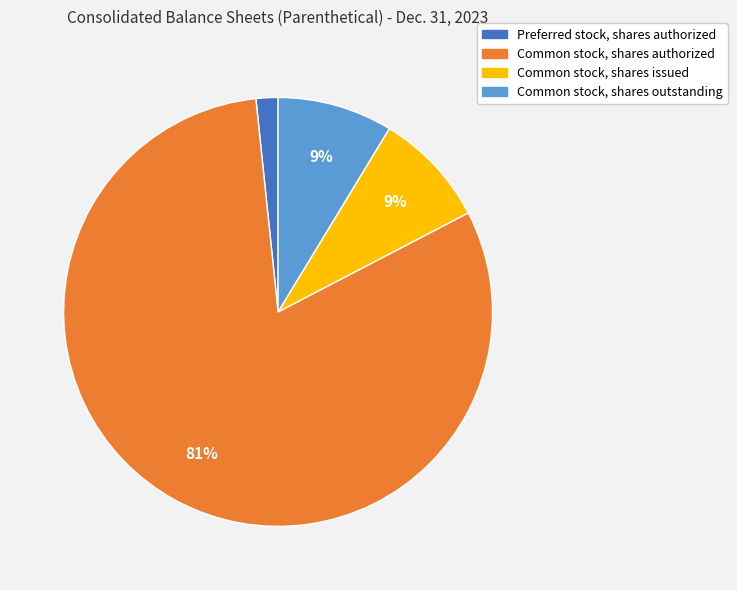

To the nearest percent, what is the average slice percentage?

25%